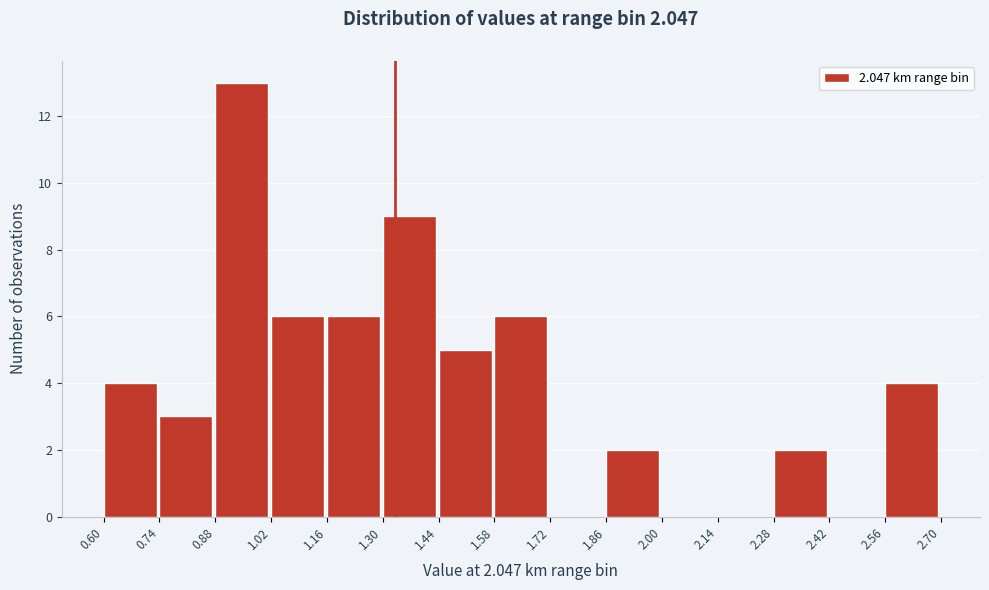

Which range on the x-axis has the tallest bar?

0.88 to 1.02